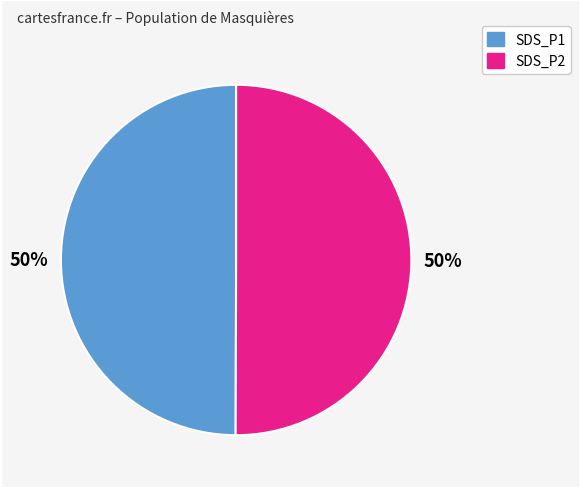

To the nearest percent, what is the average slice percentage?

50%